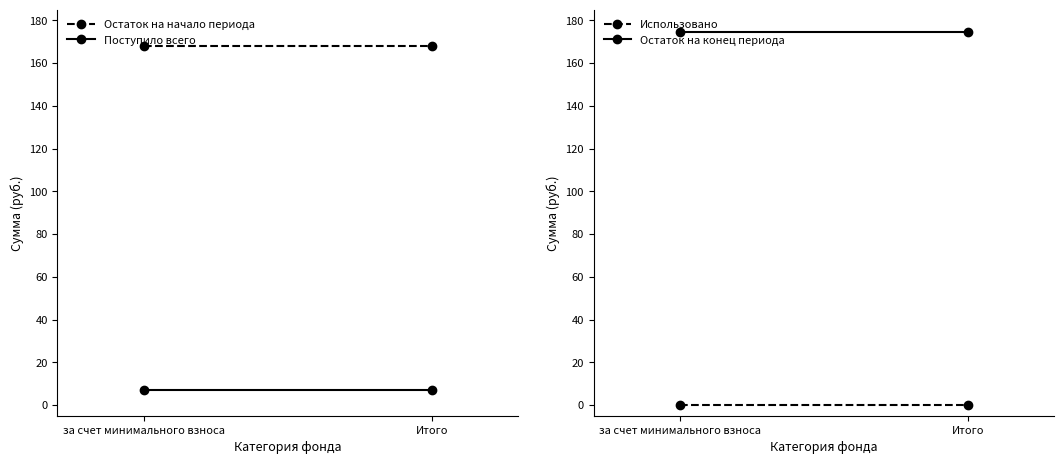

Rank the categories by Остаток на конец периода value from highest to lowest.

за счет минимального взноса, Итого